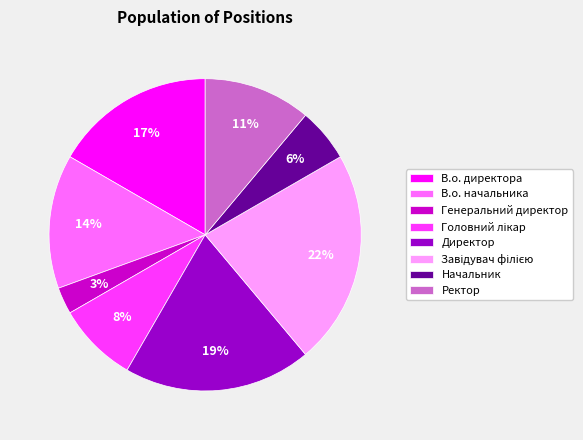

Does В.о. директора account for over 50% of the chart?

No